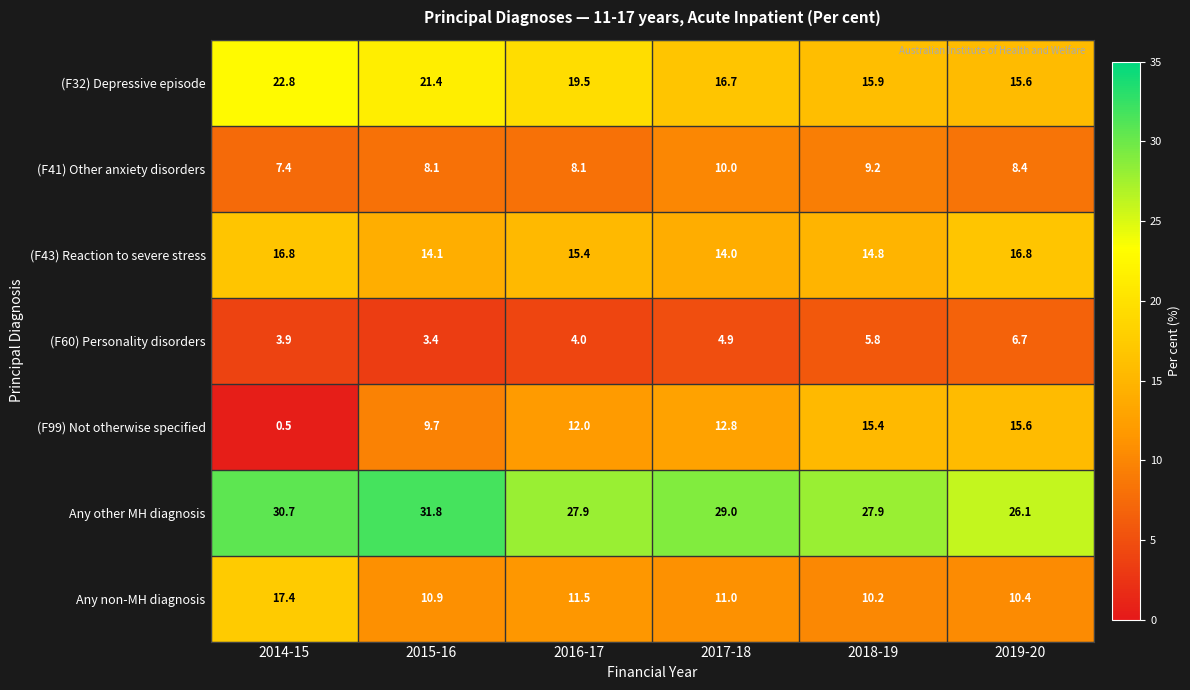

What is the sum of all Any non-MH diagnosis values?

71.4